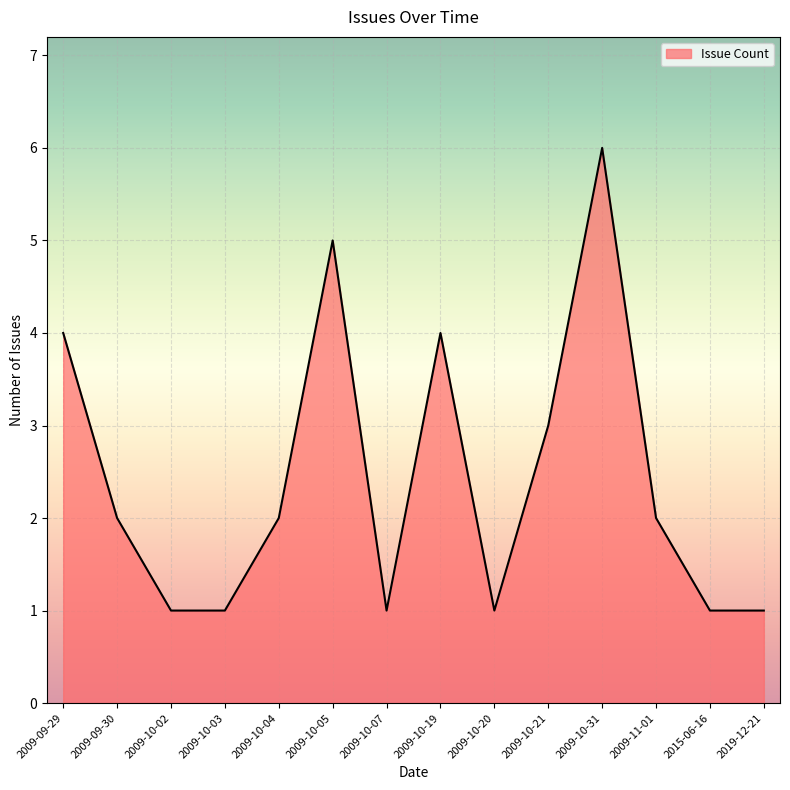

True or false: there are more than 1 points higher than both neighbors.

True